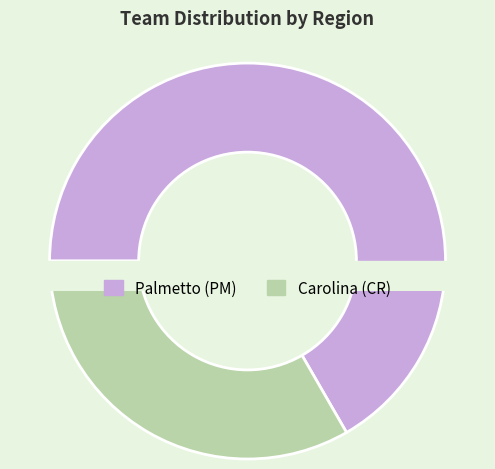

Between Carolina (CR) and Palmetto (PM), which is larger?

Palmetto (PM)